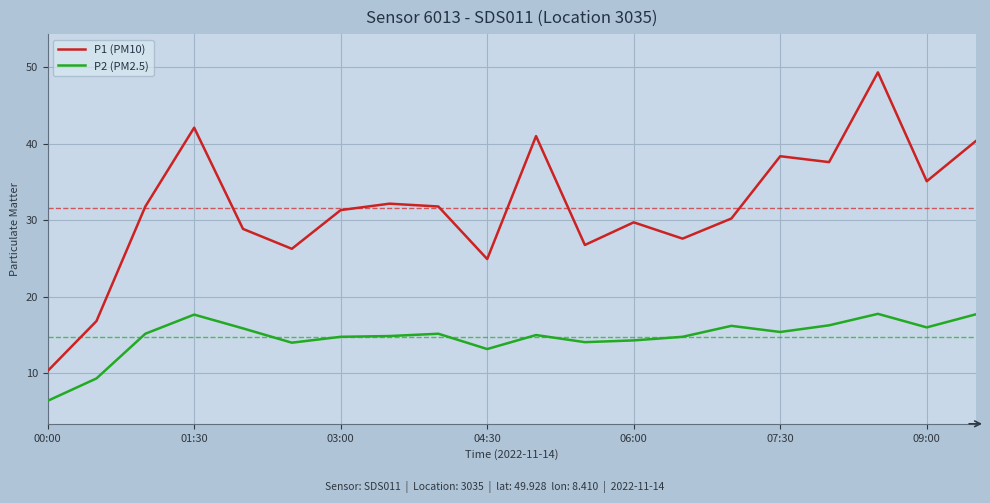

How many interior local valleys does the P1 (PM10) series have?

6